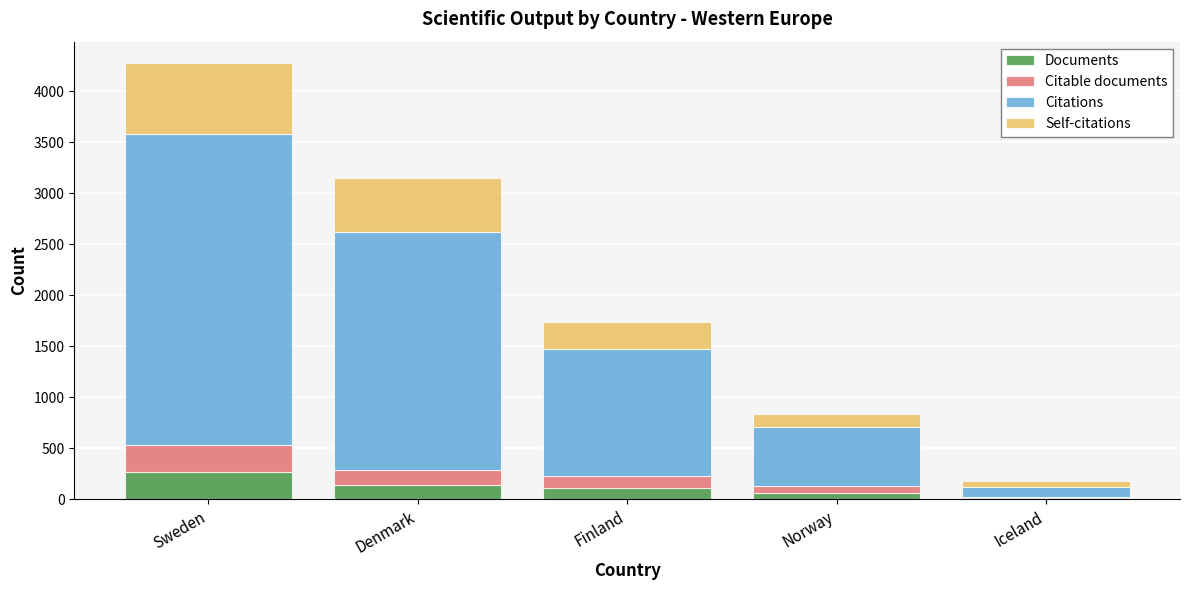

Is it true that Documents equals 146 at Denmark?

True